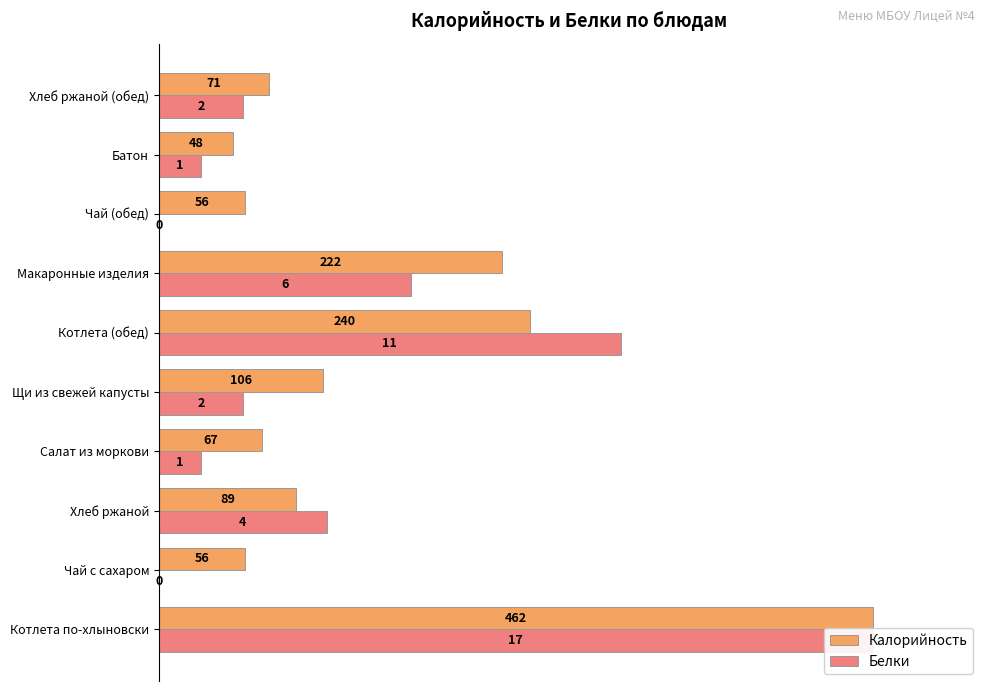

Which series changed the most between Щи из свежей капусты and Батон?

Калорийность